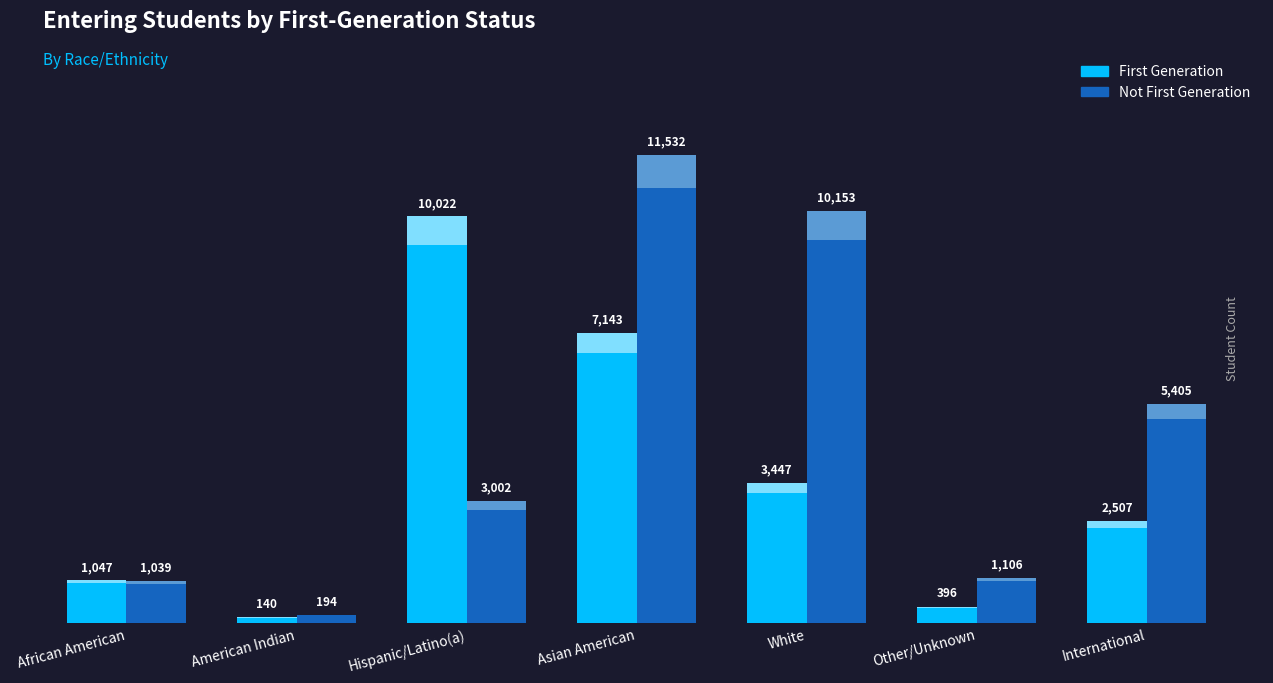

What is the difference between the maximum and minimum values in the First Generation series?

9882